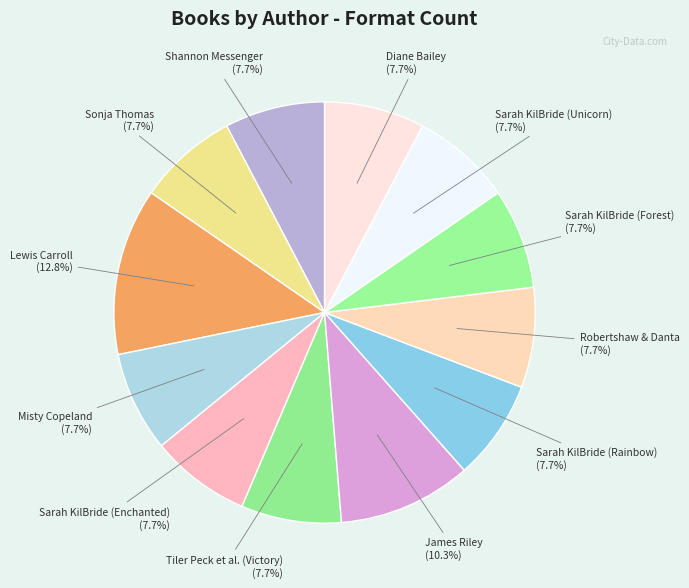

Which category has the biggest portion of the pie?

Lewis Carroll